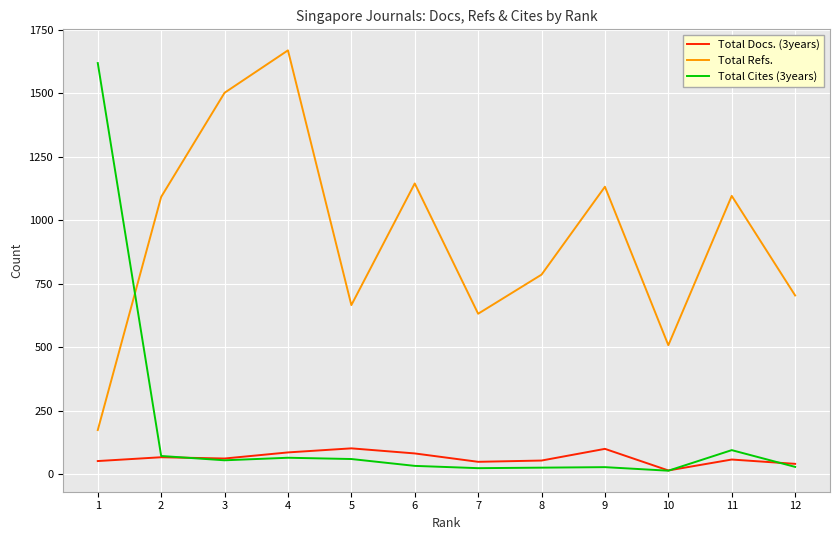

What is the spread (max minus min) of values at 5?

606